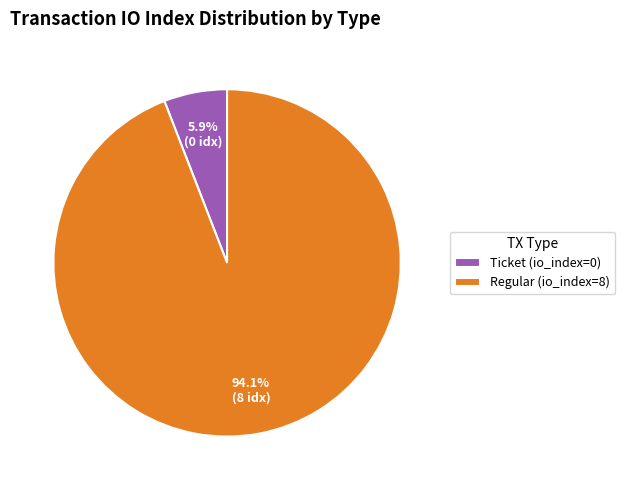

What is the total percentage of Ticket (io_index=0) and Regular (io_index=8)?

100.0%